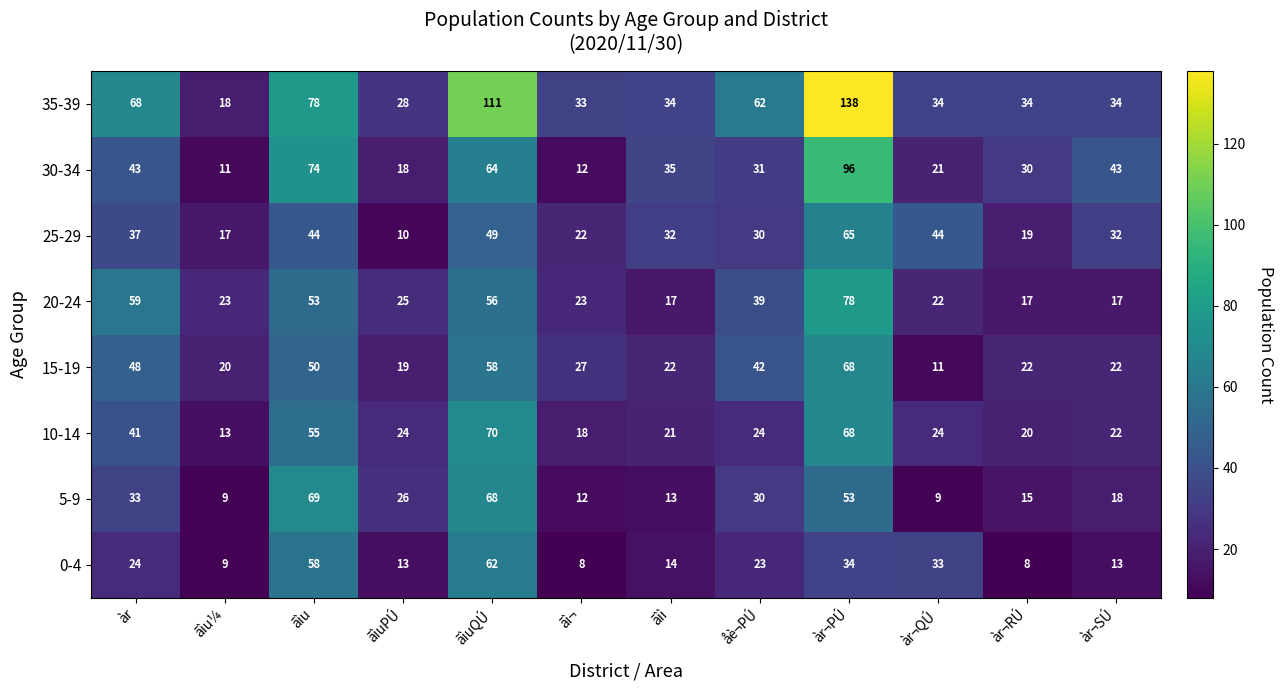

What is the minimum value for 30-34?

11